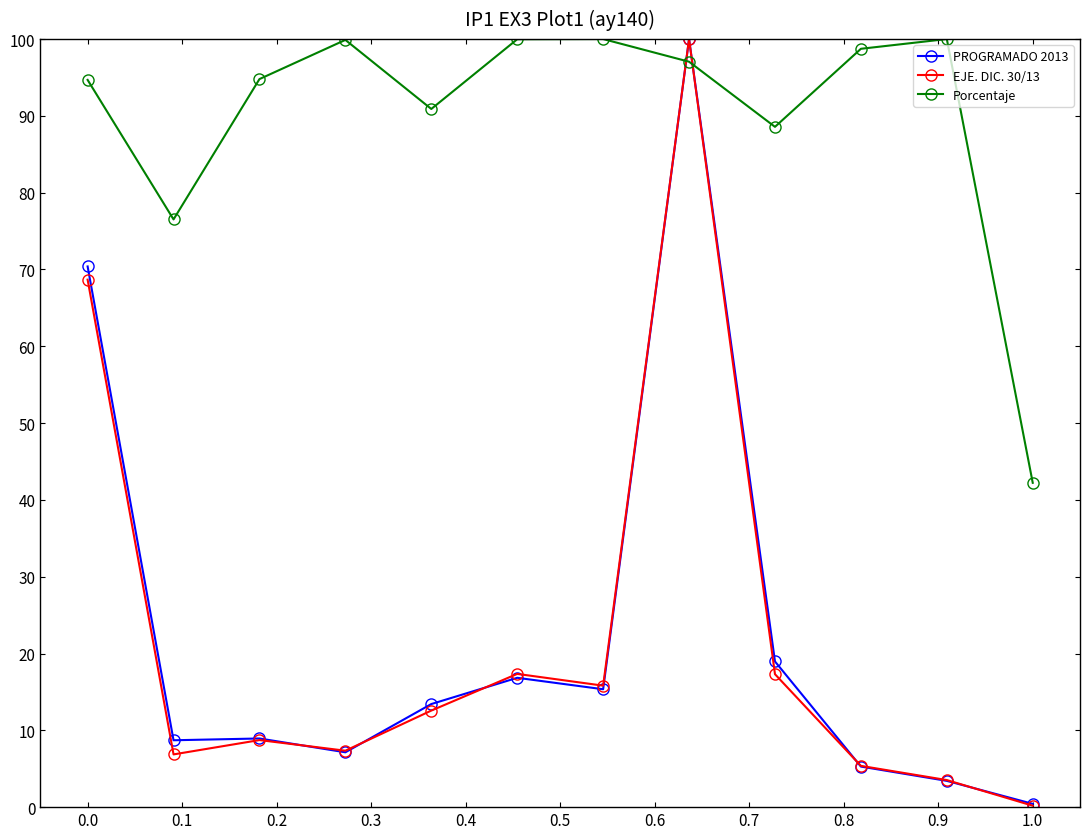

True or false: Porcentaje and PROGRAMADO 2013 intersect in this chart.

True